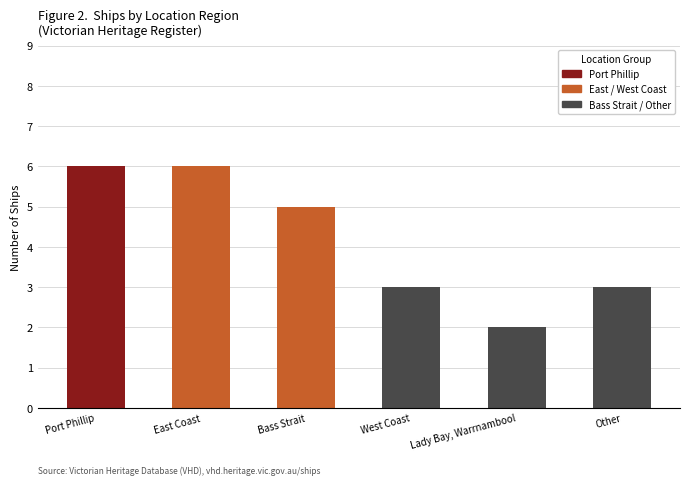

How many data points are less than 5?

3